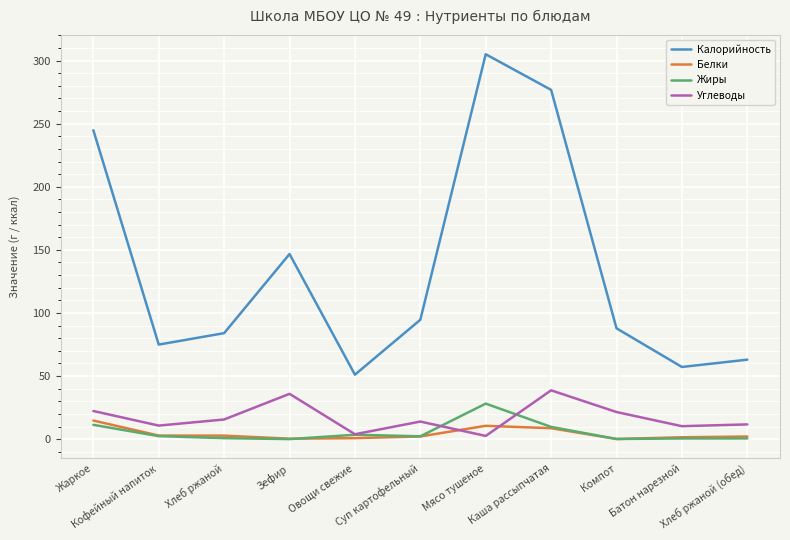

What is the total value across all series at Каша рассыпчатая?

333.9